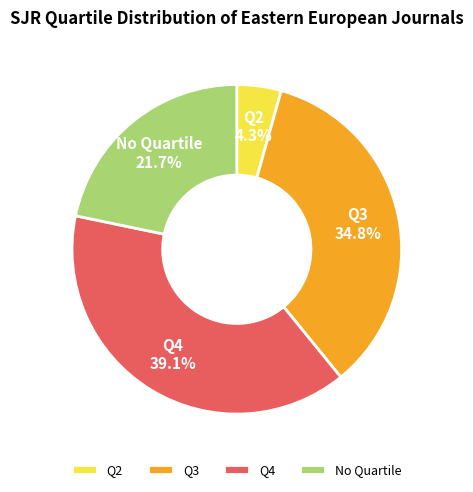

Which slice is the smallest?

Q2